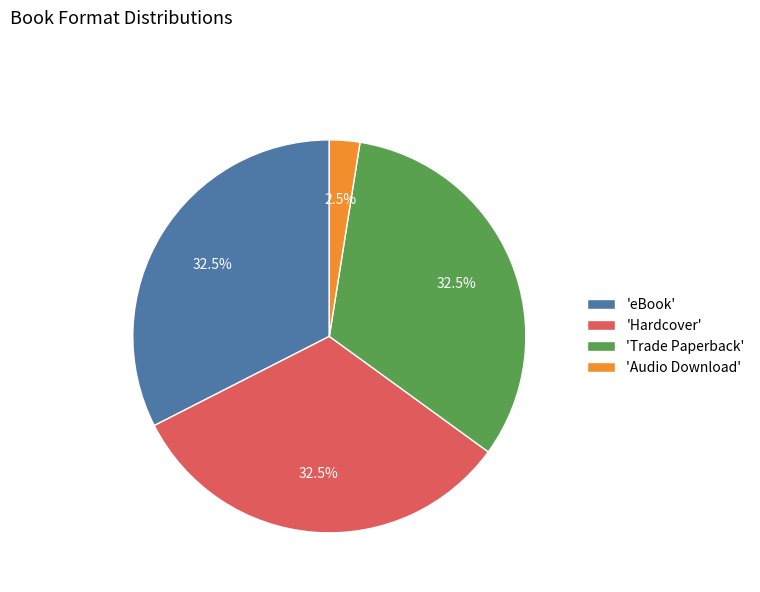

Between 'eBook' and 'Audio Download', which is larger?

'eBook'